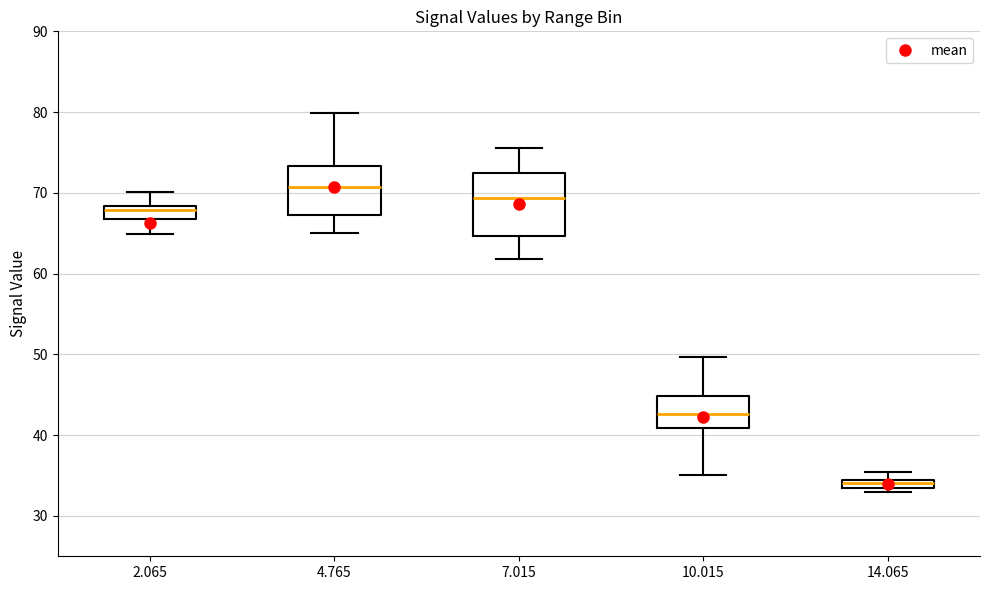

Where is the lower edge of the box at x = 4.765 on the y-axis? The values are not printed on the chart, so give them approximately, as read against the axis.

67